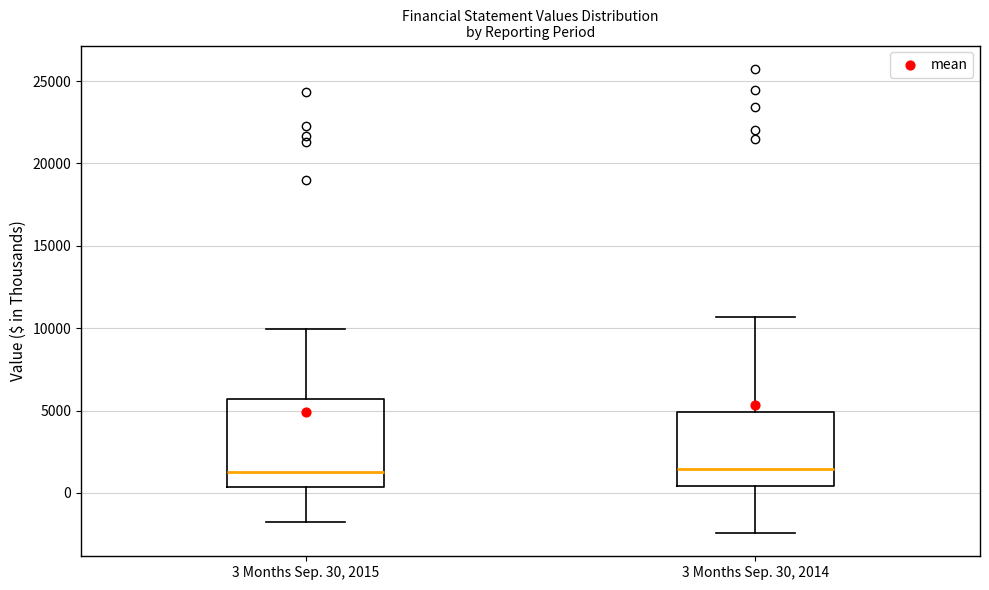

Where is the upper edge of the box for 3 Months Sep. 30, 2014 on the y-axis? The values are not printed on the chart, so give them approximately, as read against the axis.

5000